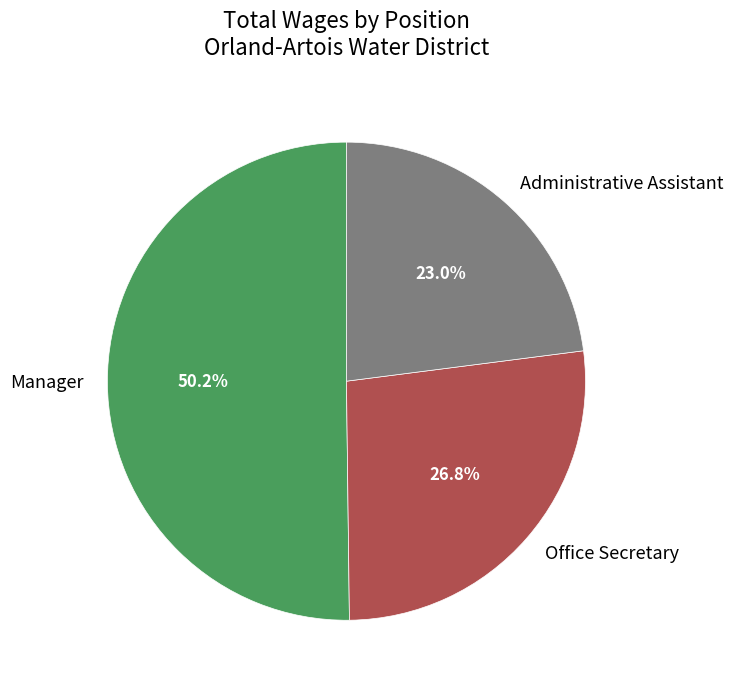

How much of the chart is everything except Manager?

49.8%